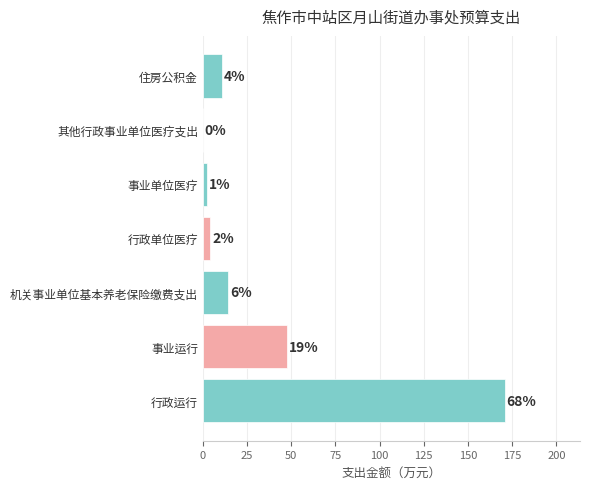

What is the greatest value displayed?

170.7